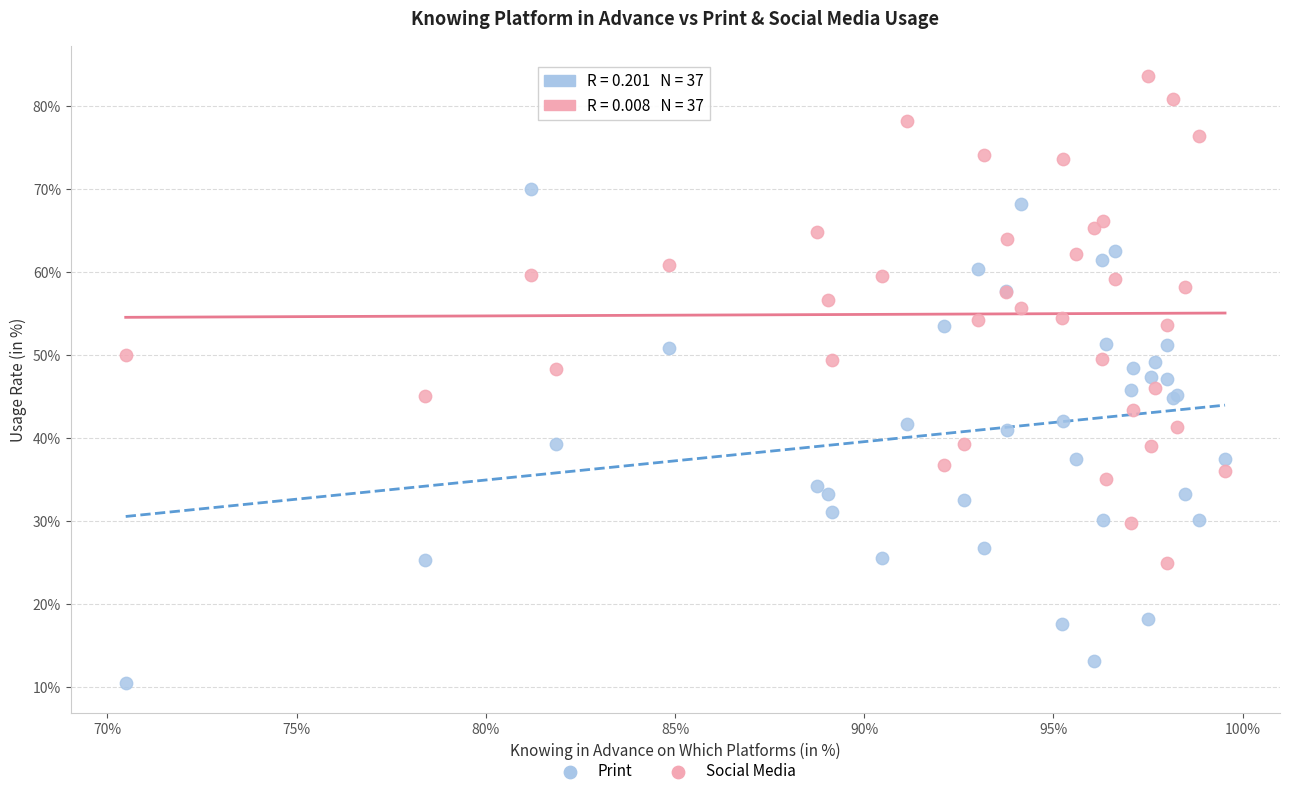

What are all the series names shown in the legend?

Print, Social Media